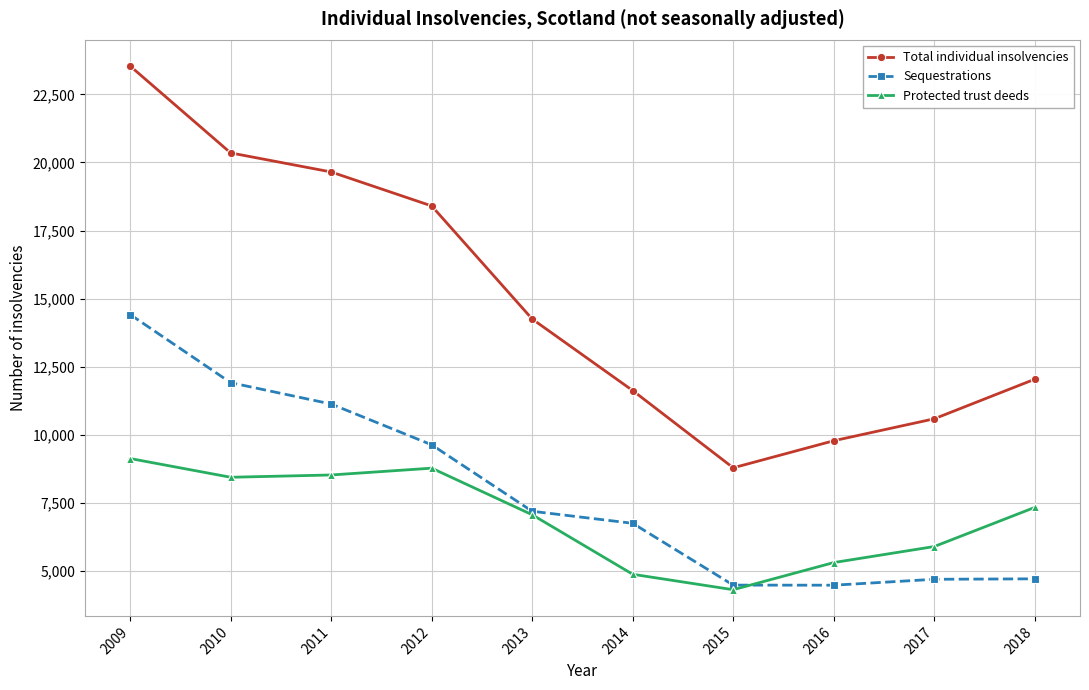

How many interior local valleys does the Sequestrations series have?

1